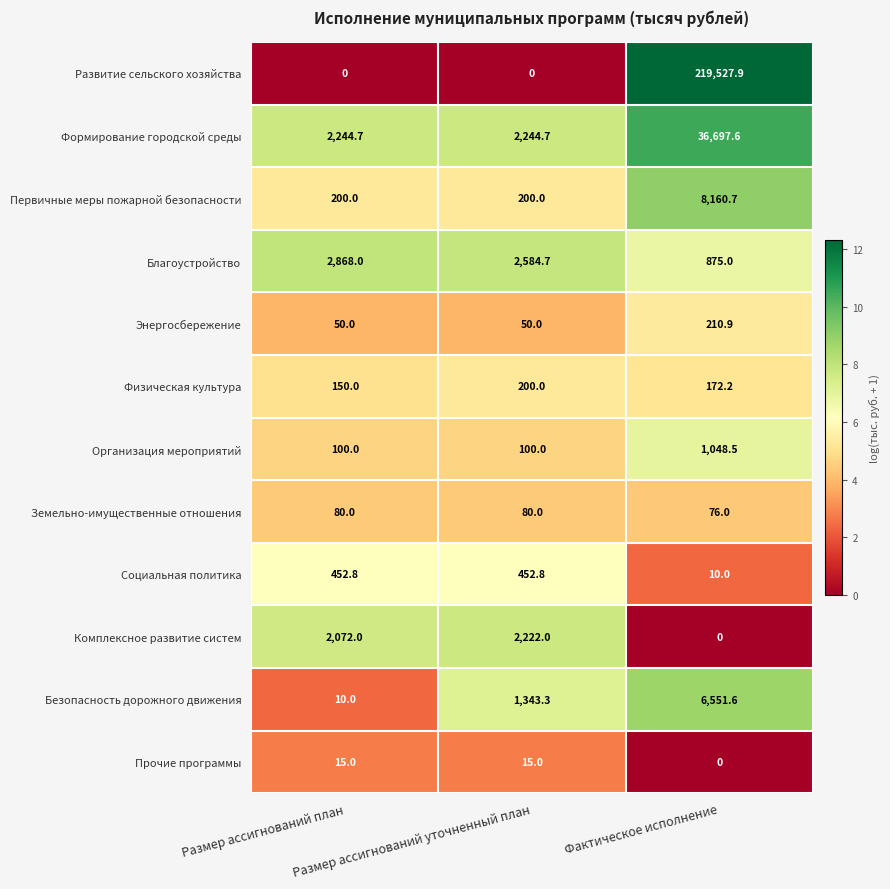

Which series has the largest range (max minus min)?

Развитие сельского хозяйства